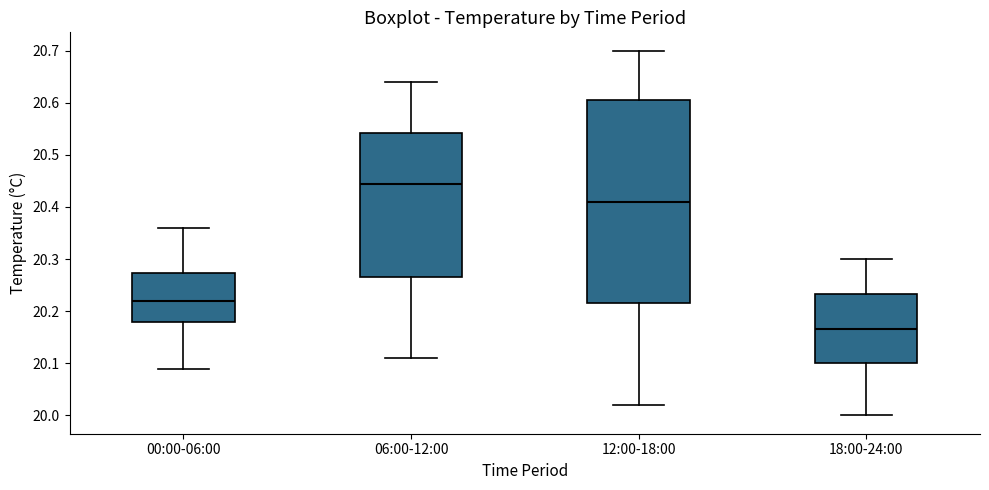

Comparing the boxes themselves (not the whiskers), which one is the tallest?

12:00-18:00